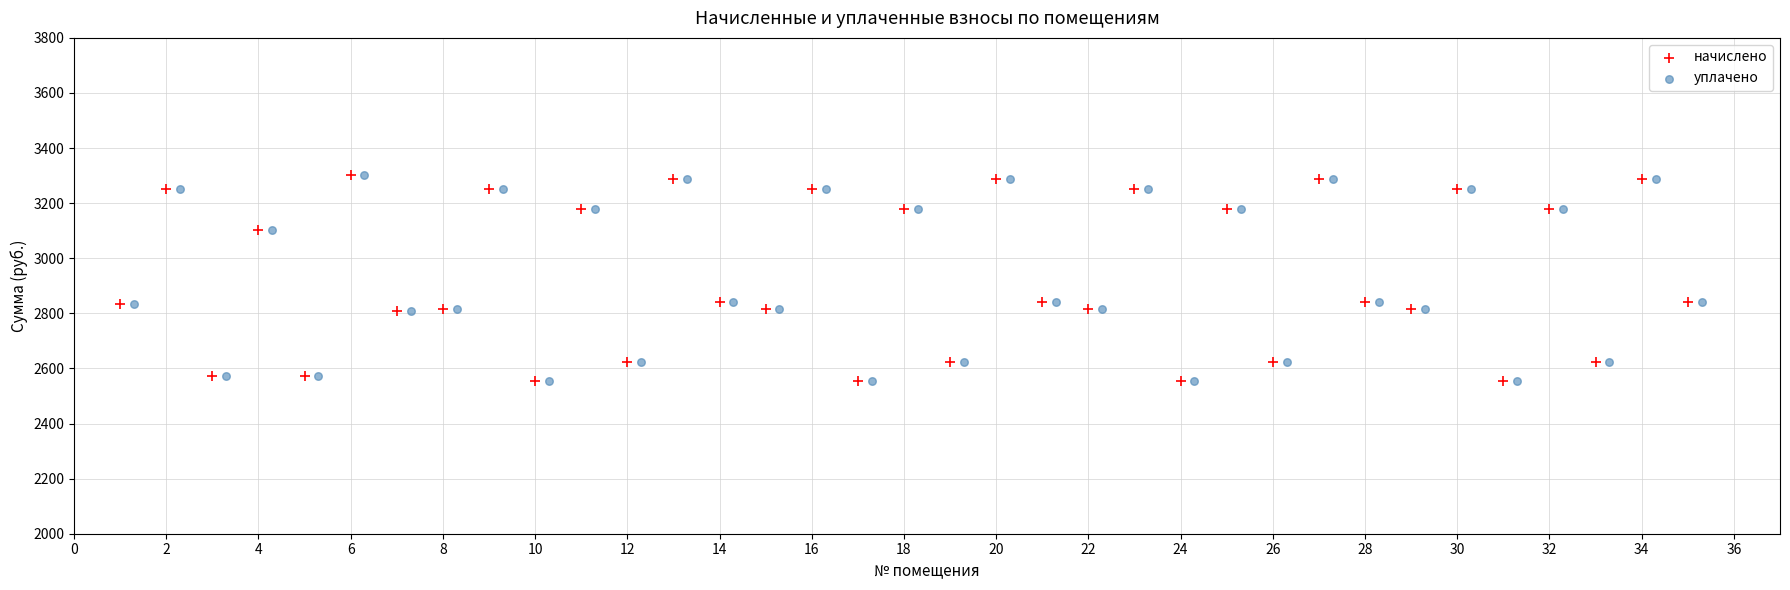

What are all the series names shown in the legend?

начислено, уплачено